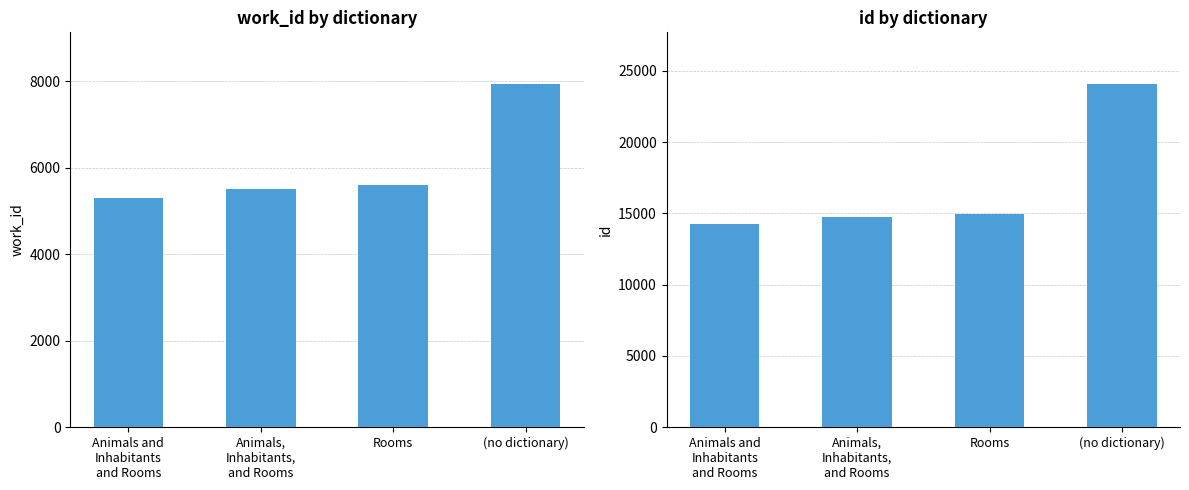

How many data points in id are above 14992?

1